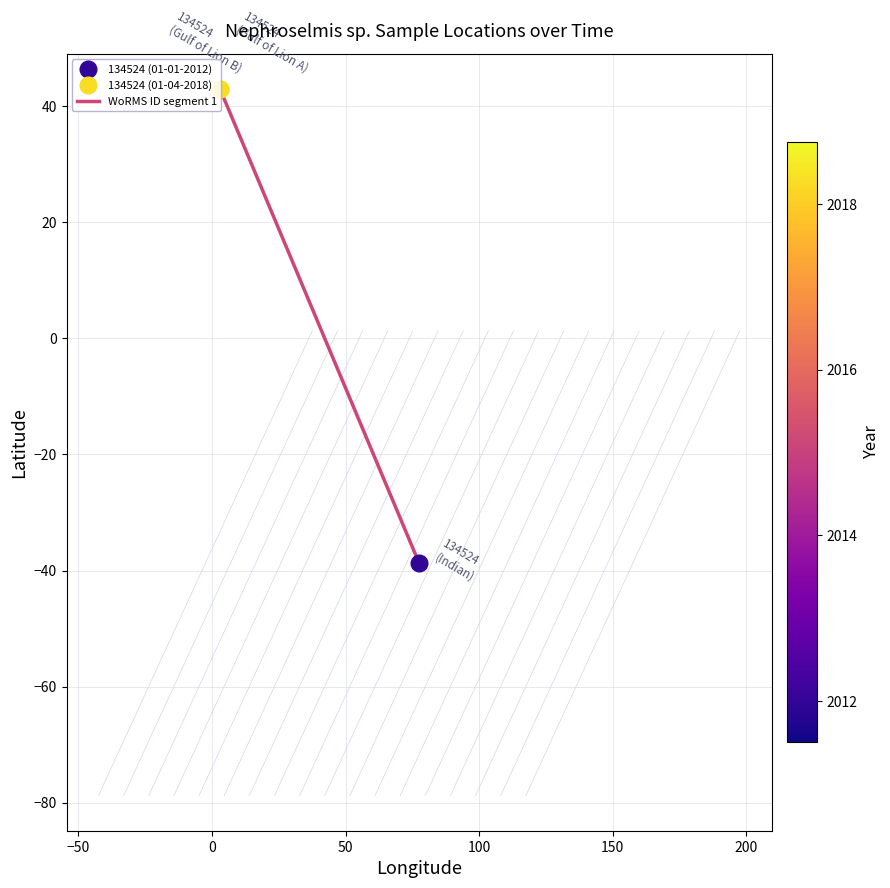

How many lines are shown in the chart?

1